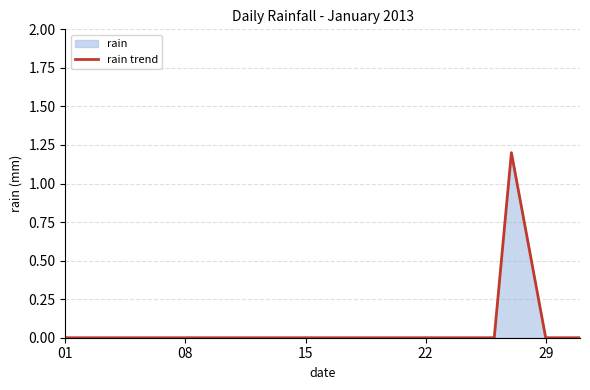

What is the maximum value shown in the chart?

1.2